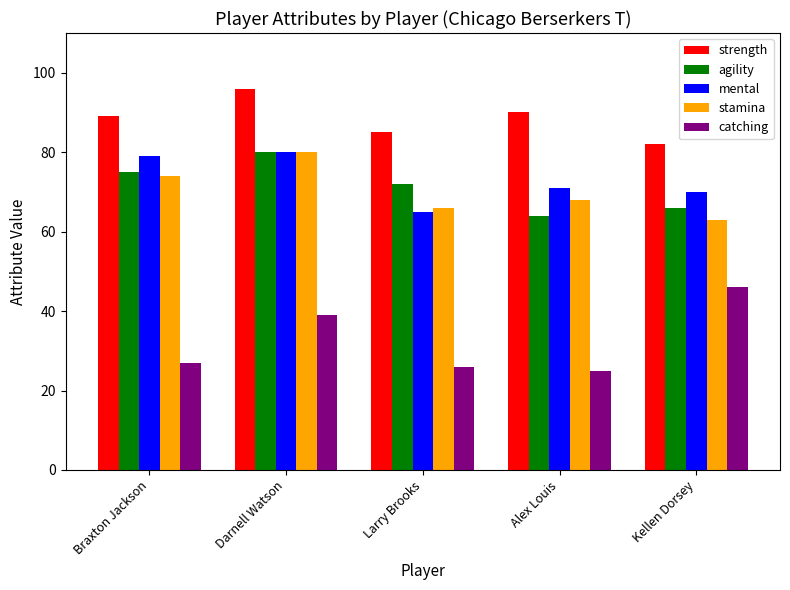

What is the smallest value displayed?

25